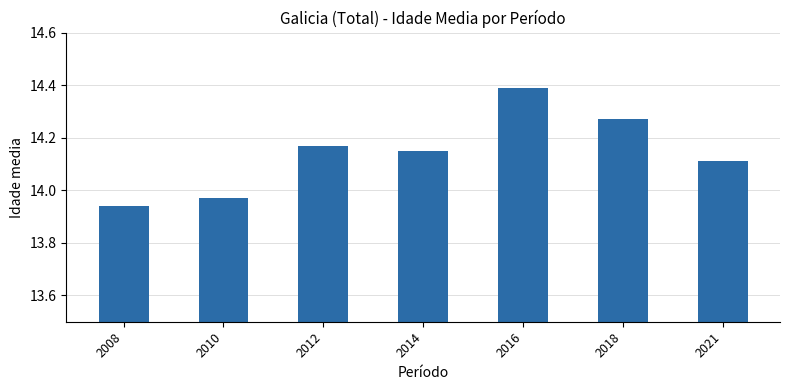

What is the average value?

14.1